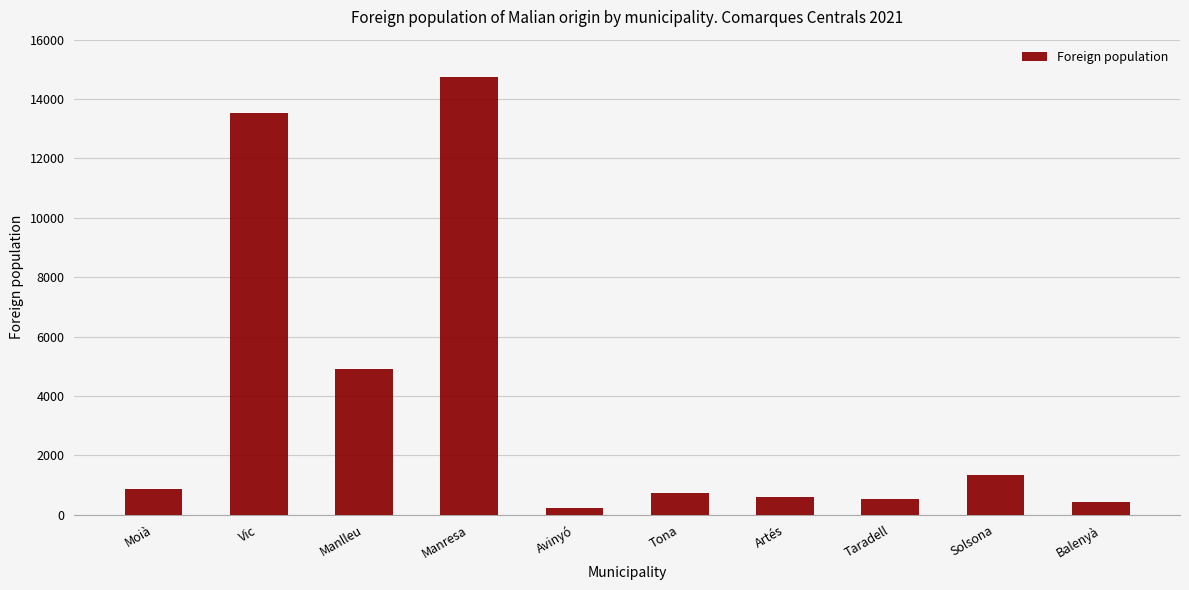

Is it true that the value at Manresa is 14744?

True